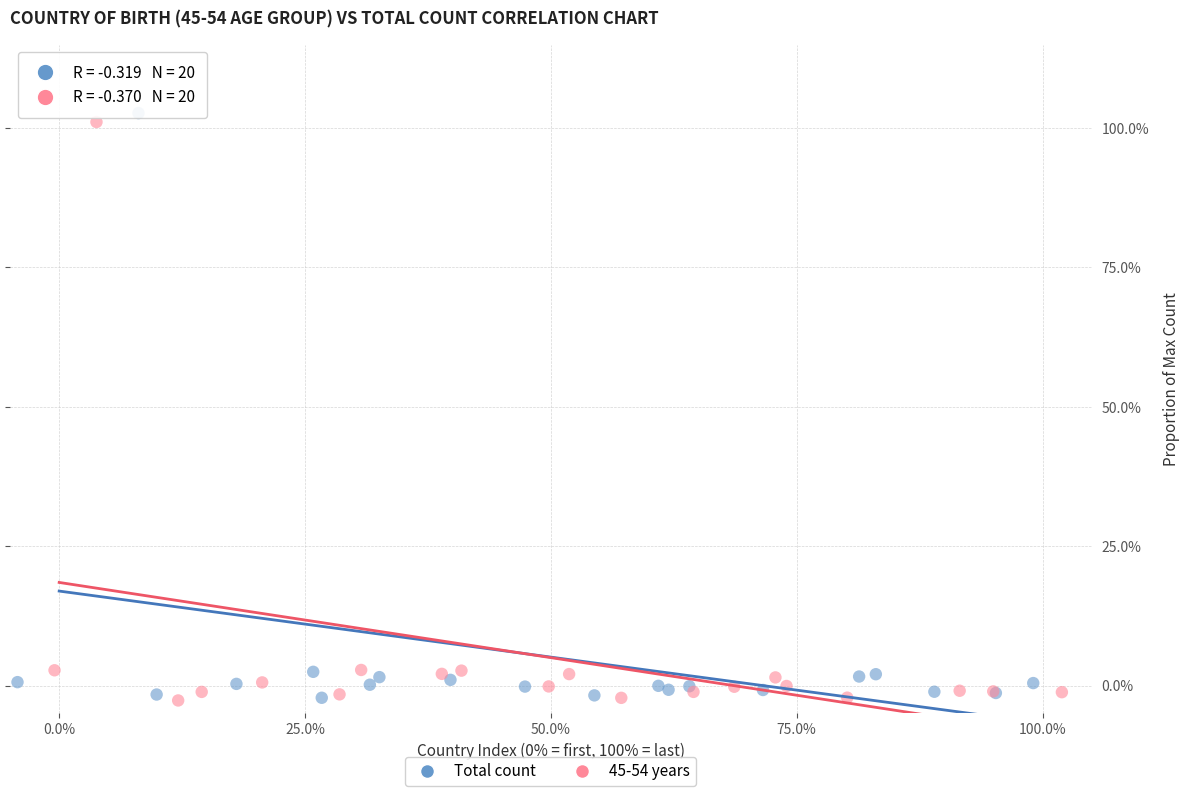

Which series reaches the maximum Y coordinate?

Total count